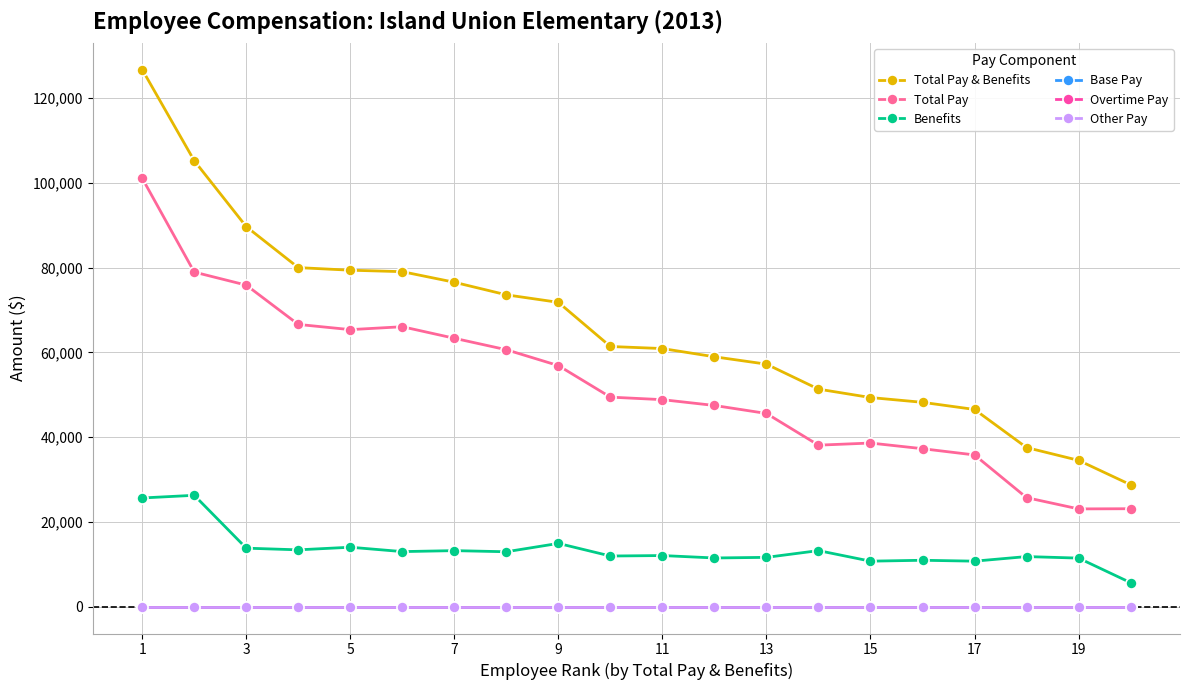

Reading left to right, what are all the values shown in this chart?

Total Pay & Benefits: 126768	105258	89700	80029	79419	79073	76573	73608	71831	61410	60923	58982	57239	51348	49360	48233	46548	37556	34533	28776
Total Pay: 101113	78973	75894	66619	65392	66077	63350	60649	56901	49457	48860	47490	45603	38120	38622	37284	35810	25735	23073	23116
Benefits: 25655	26285	13806	13410	14027	12996	13223	12959	14930	11953	12063	11492	11636	13228	10738	10949	10738	11821	11460	5660
Base Pay: 0	0	0	0	0	0	0	0	0	0	0	0	0	0	0	0	0	0	0	0
Overtime Pay: 0	0	0	0	0	0	0	0	0	0	0	0	0	0	0	0	0	0	0	0
Other Pay: 0	0	0	0	0	0	0	0	0	0	0	0	0	0	0	0	0	0	0	0